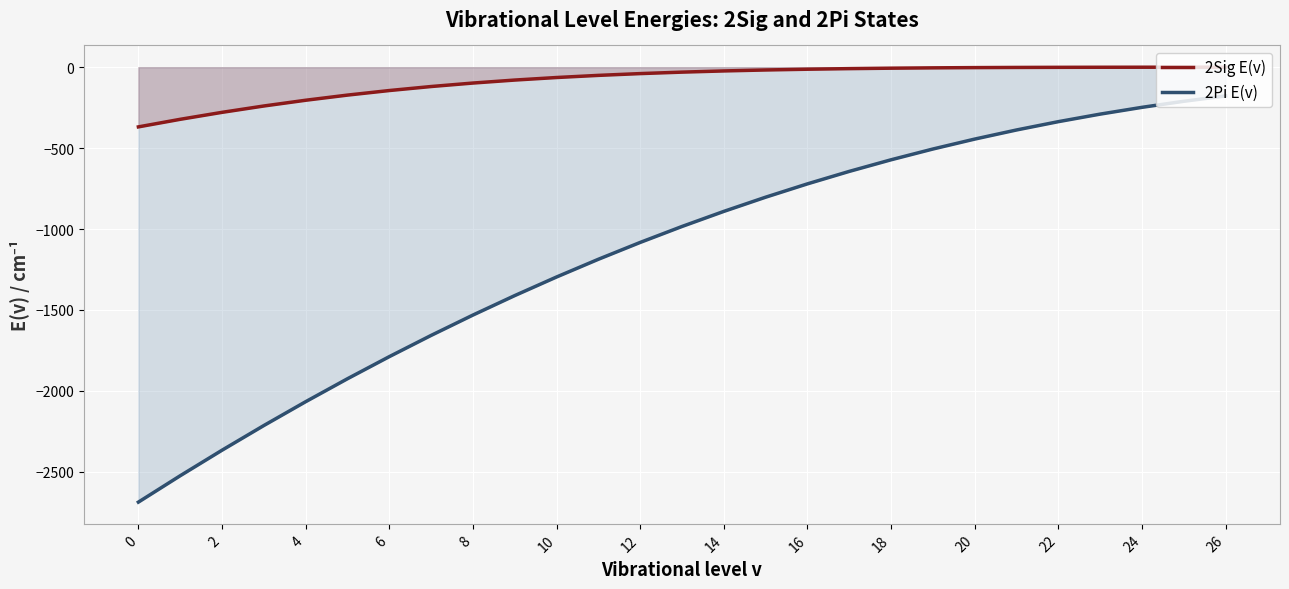

True or false: 2Pi E(v) has more than 0 points higher than both neighbors.

False